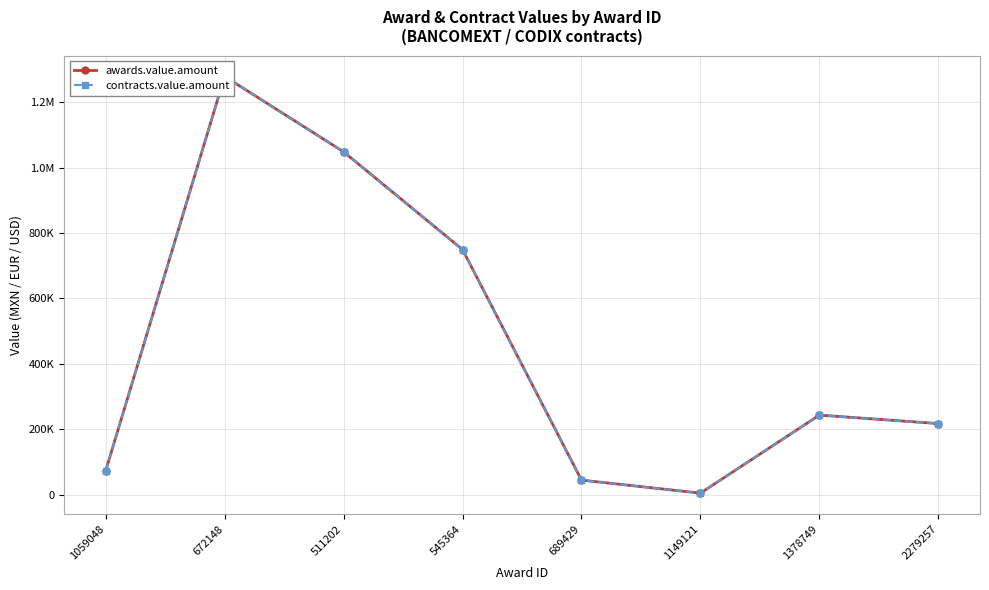

What is the total value across all series at 2279257?

434632.5